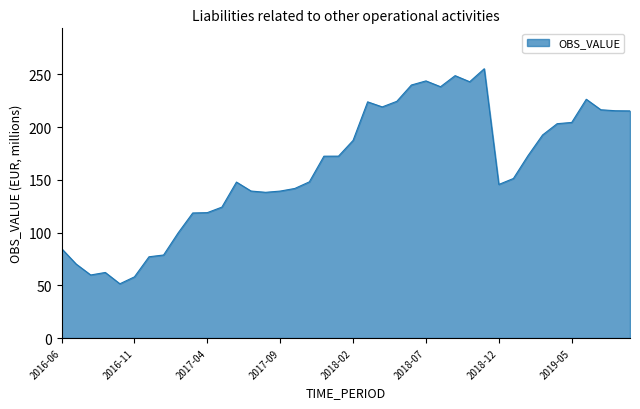

True or false: there are more than 2 points higher than both neighbors.

True